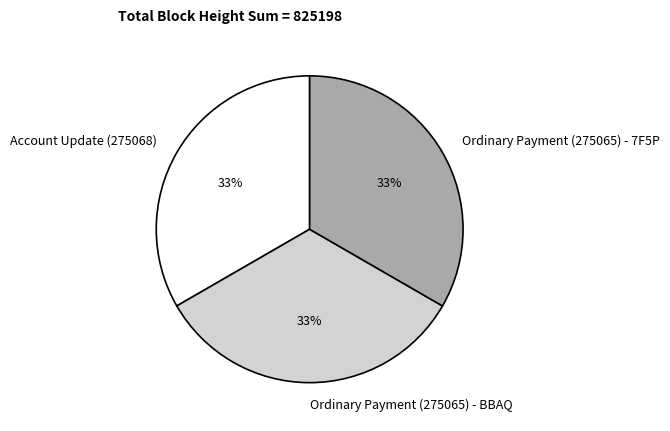

Combined, do Ordinary Payment (275065) - BBAQ and Ordinary Payment (275065) - 7F5P account for over 50%?

Yes